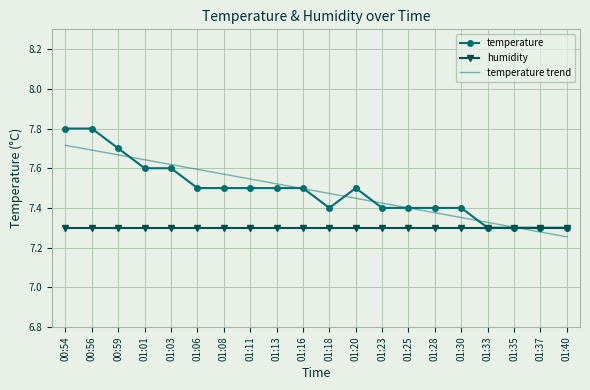

At which label does temperature trend reach its minimum?

01:40